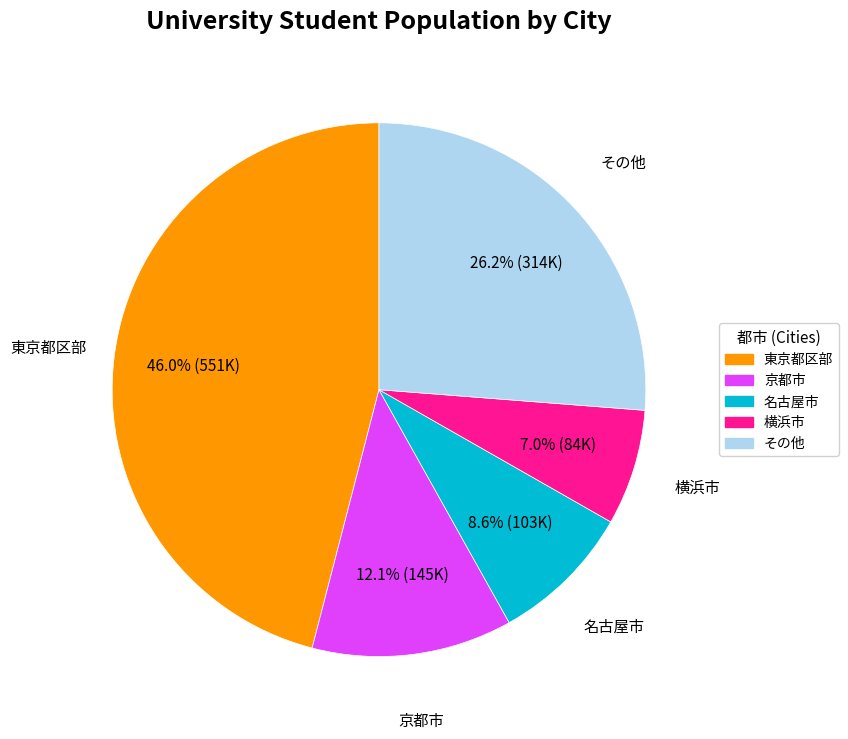

Does any single category account for the majority?

No